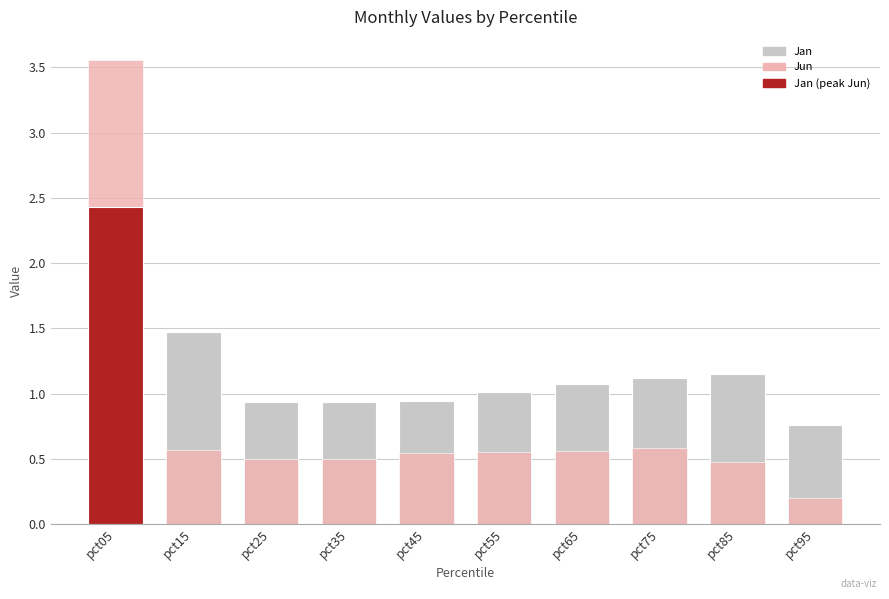

The Jan series shows 2.4 at pct05. True or false?

True